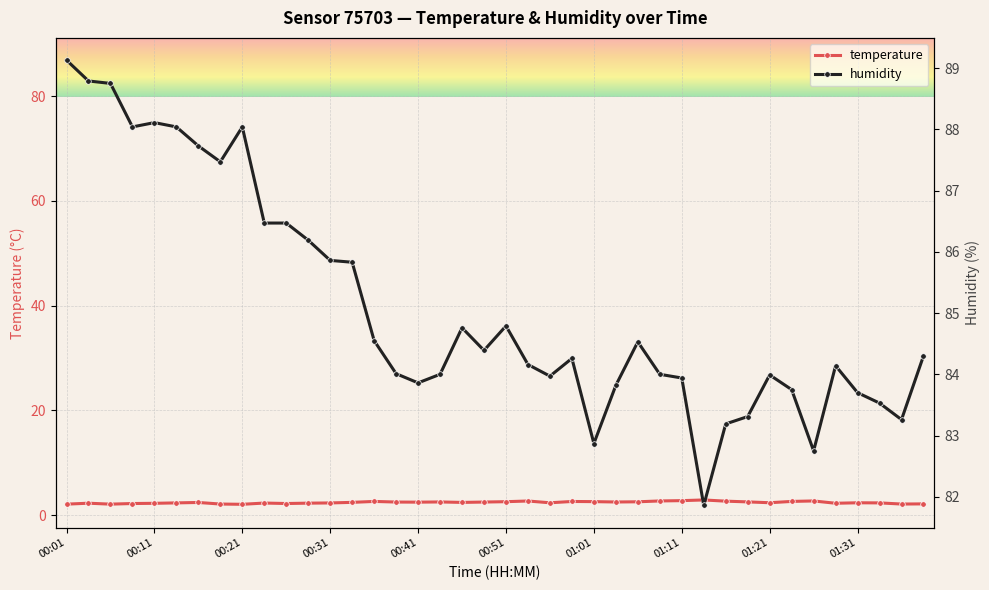

True or false: temperature and humidity cross at least once.

False